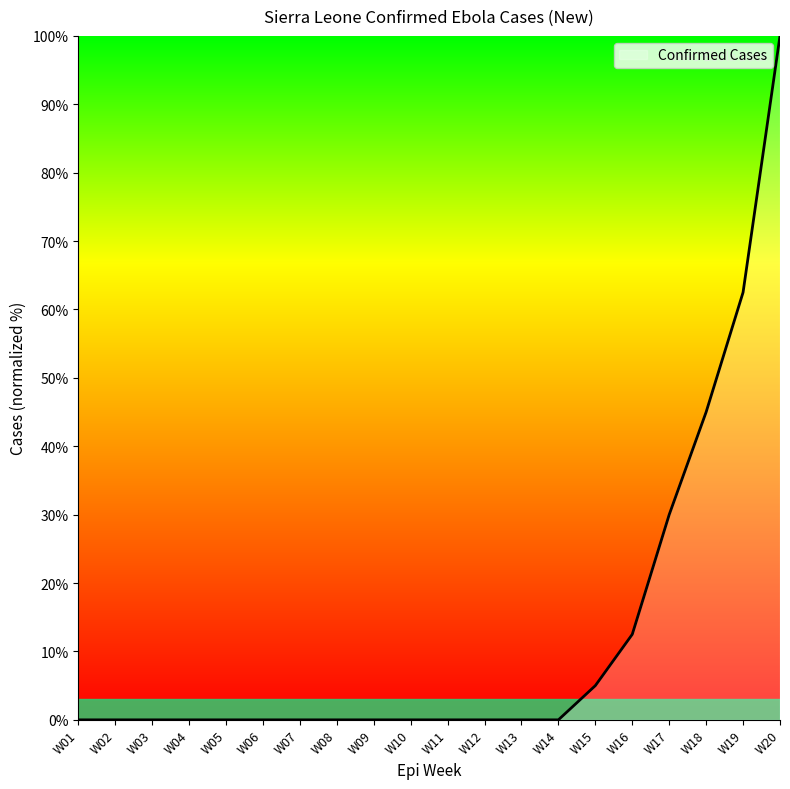

What is the change in value from W07 to W15?

+5.0